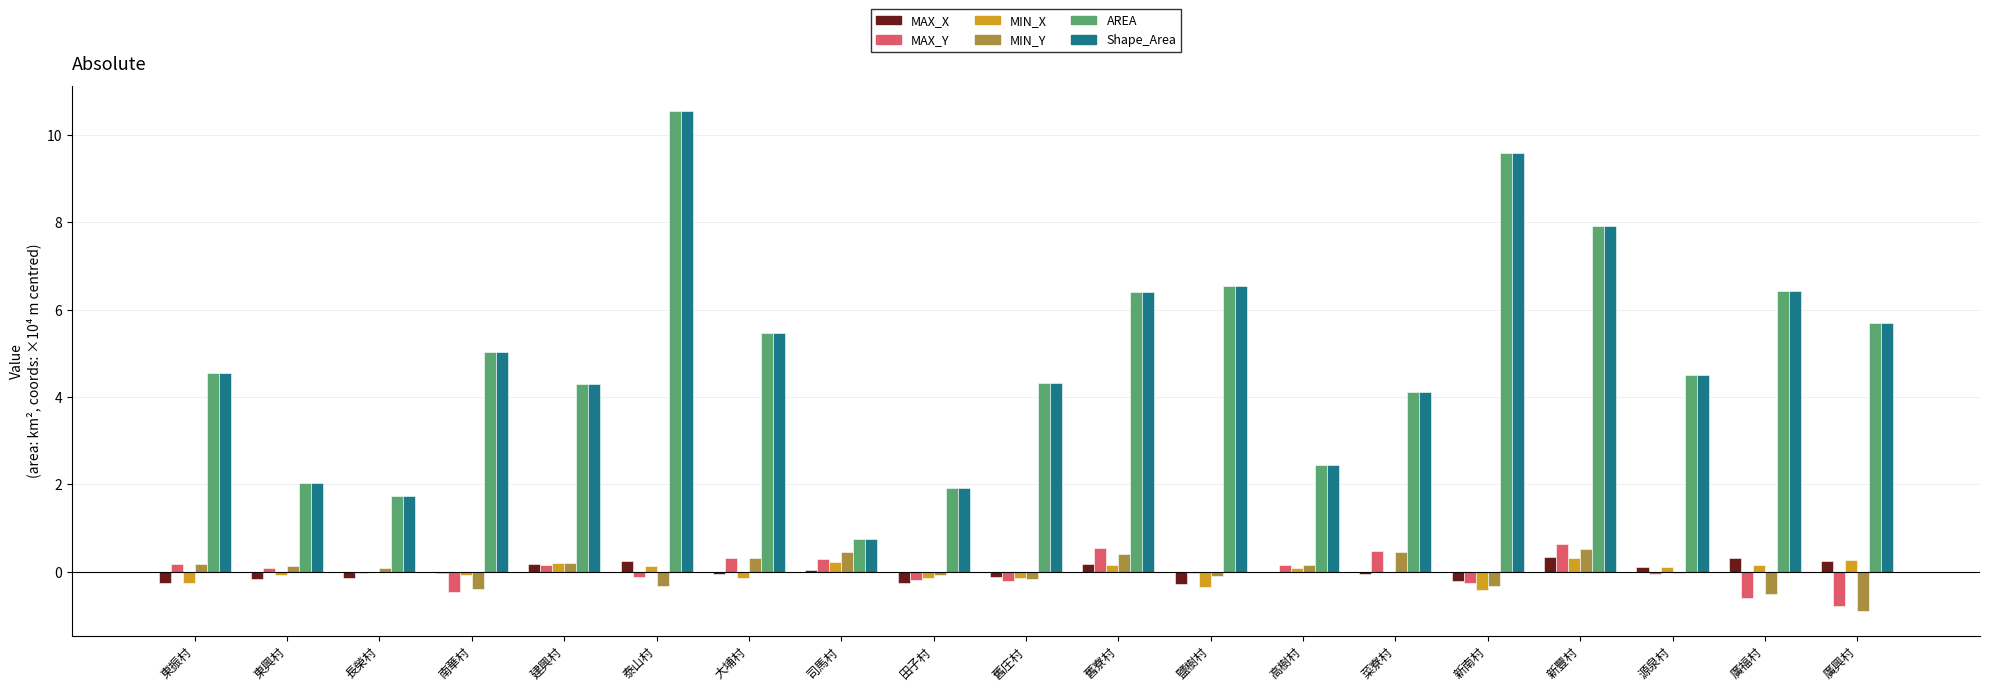

Is the value of Shape_Area at 廣福村 greater than the value of MAX_X at 泰山村?

Yes